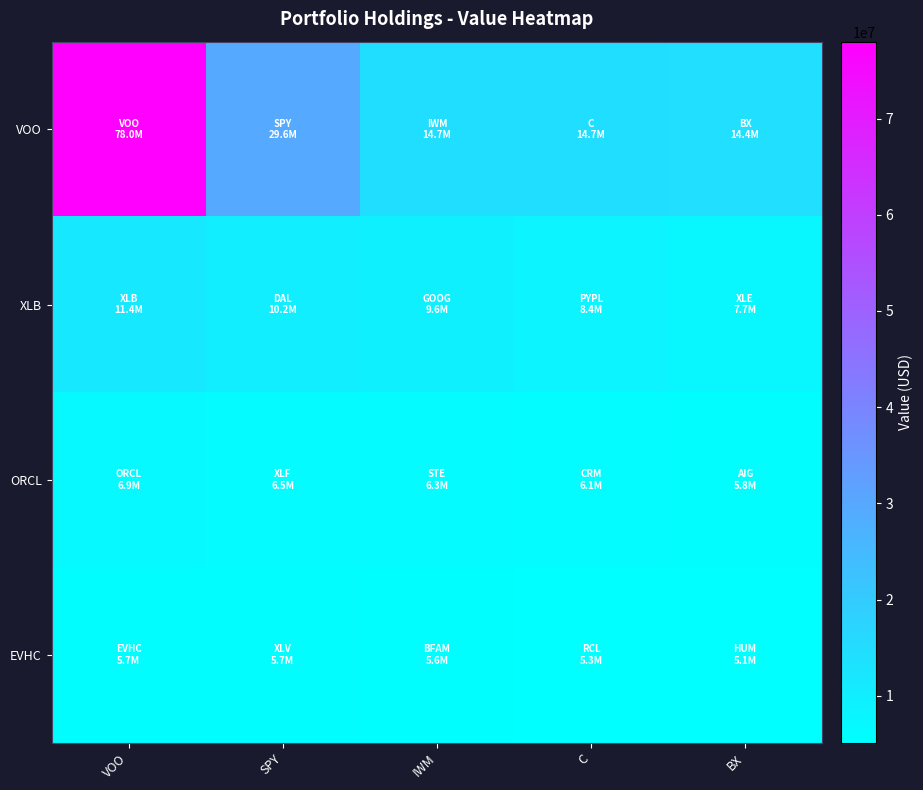

Which series has the largest total across all categories?

VOO